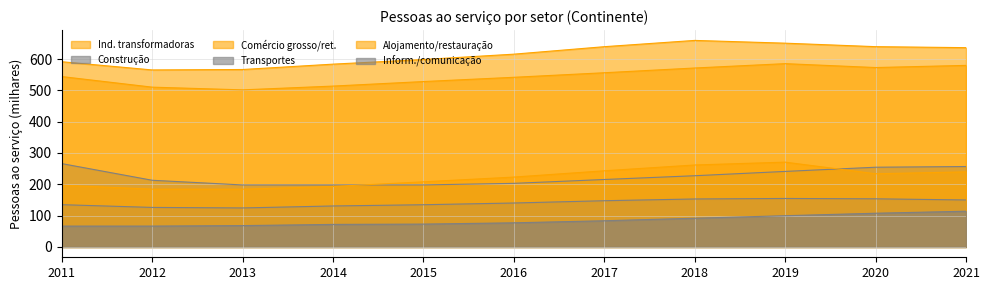

What is the maximum value for Construção?

266.1